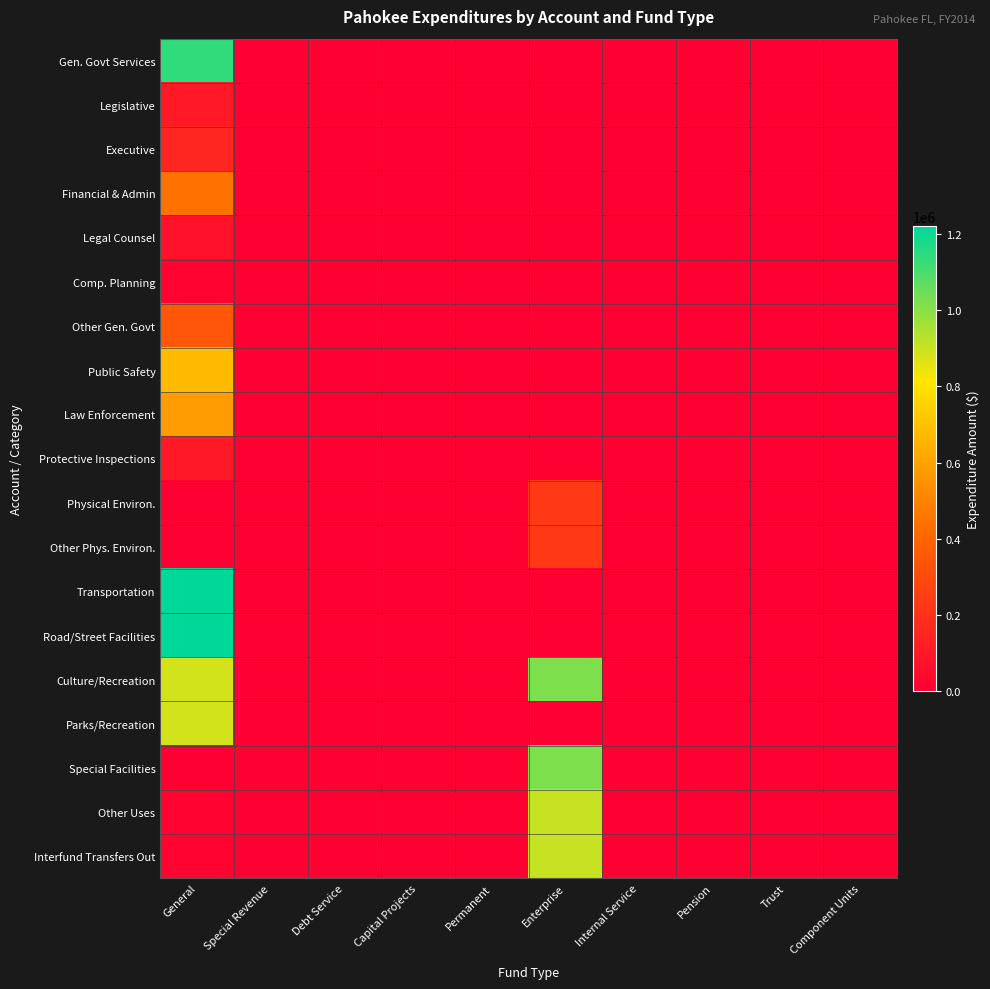

What is the total value across all series at General?

7902618